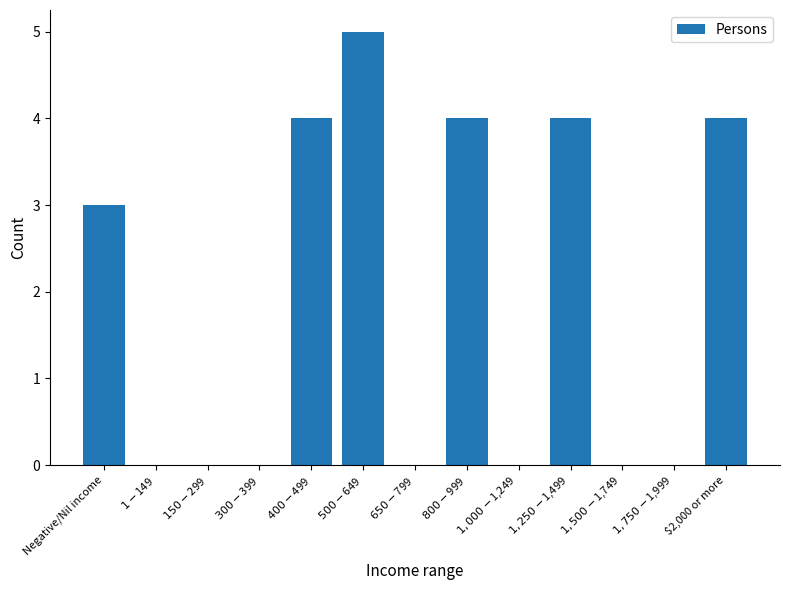

What is the sum of all values?

24